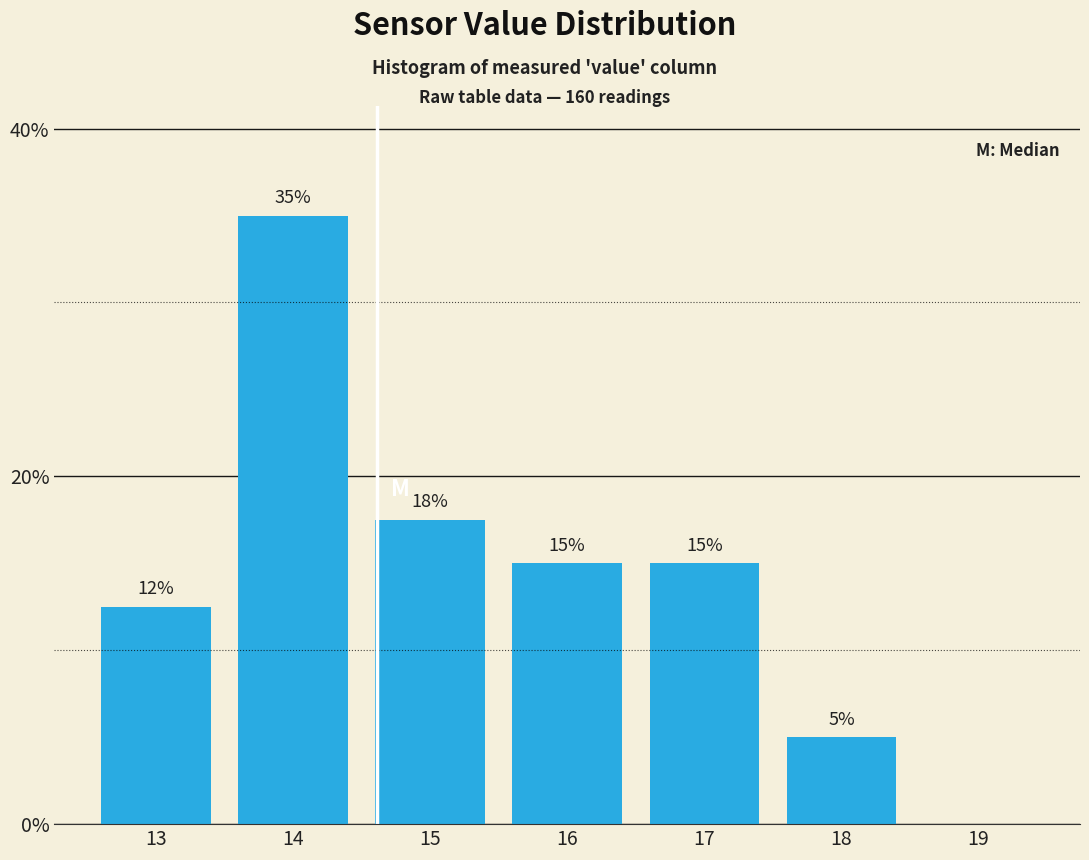

Which label corresponds to the largest value in the chart?

14